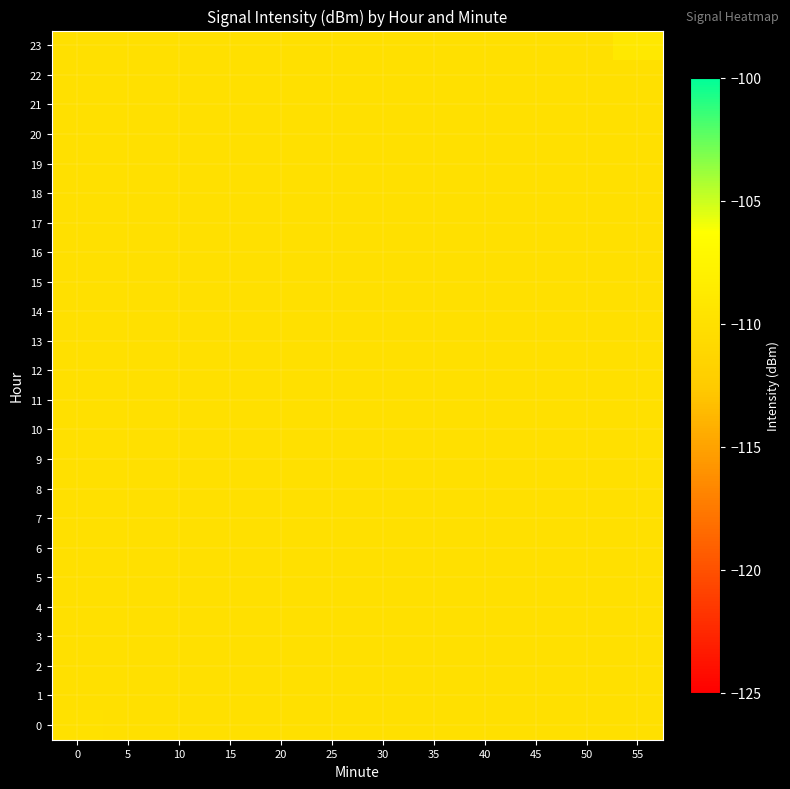

What is the total value across all series at 50?

-2640.0